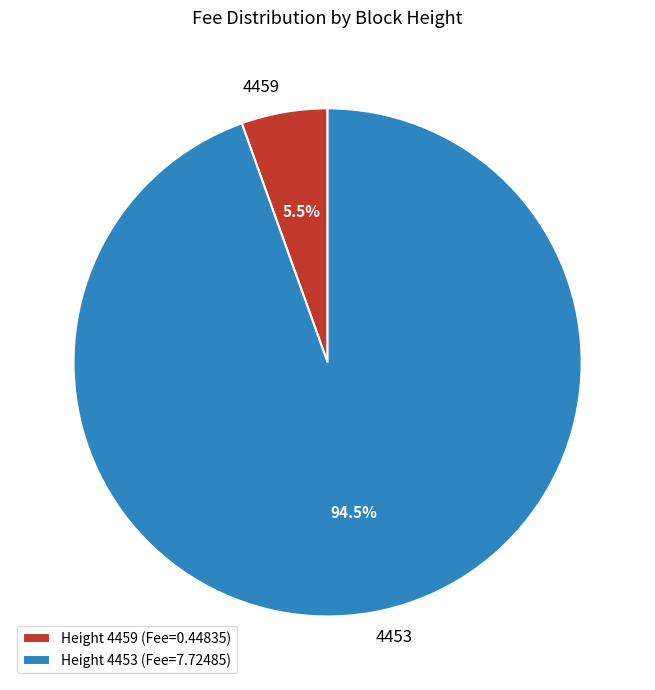

Is there a majority slice in this chart?

Yes